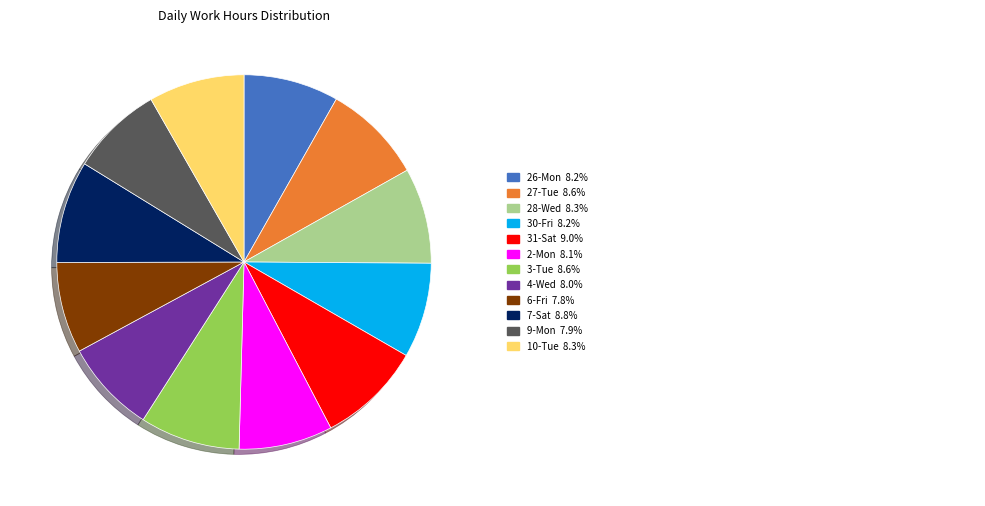

Is there any slice that represents more than half of the pie?

No